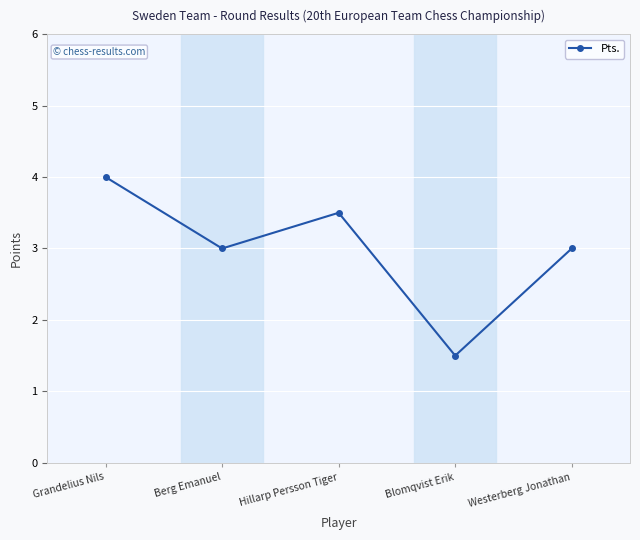

At which category does the data reach its first local valley?

Berg Emanuel